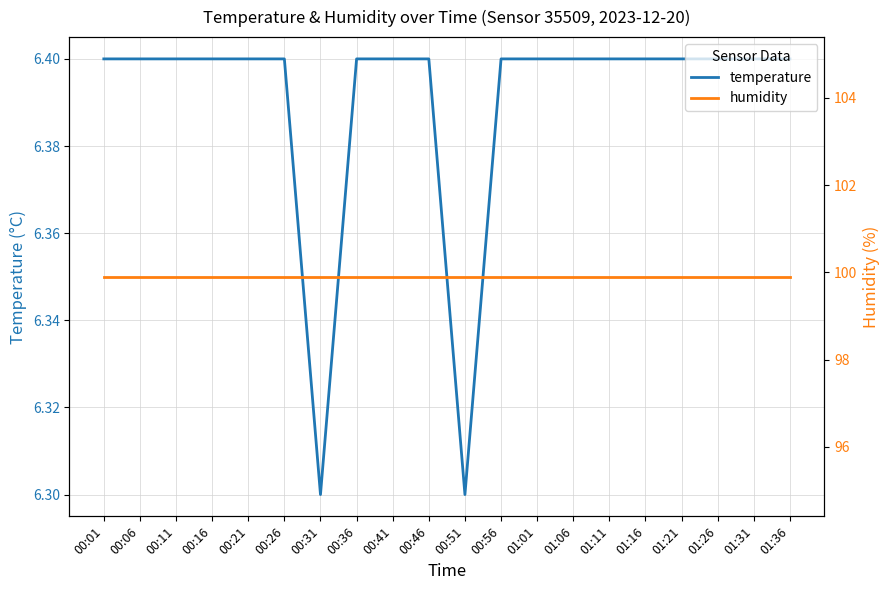

True or false: temperature and humidity cross at least once.

False